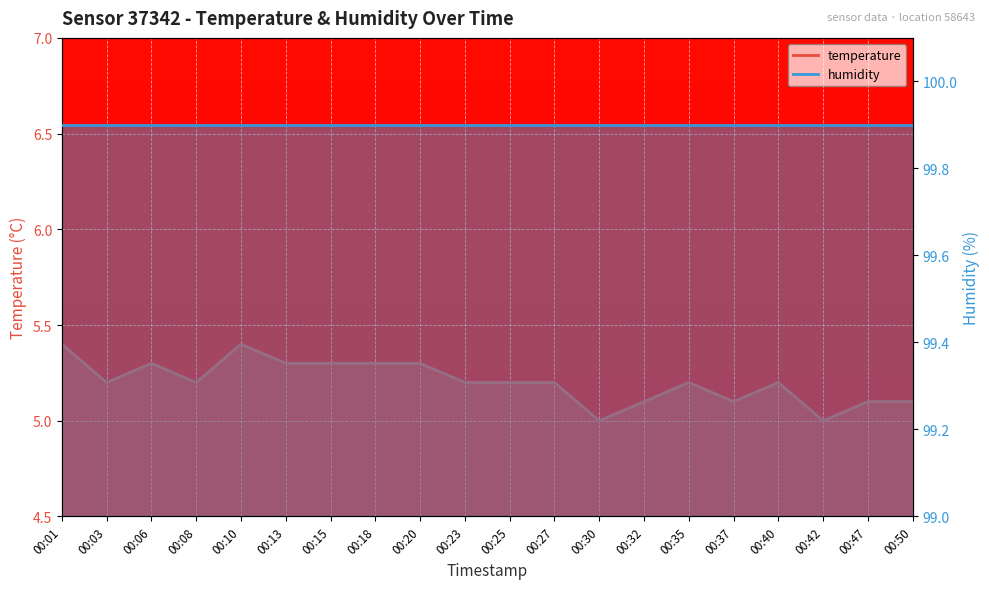

The chart shows a value of 8.4 at 00:27. True or false?

False